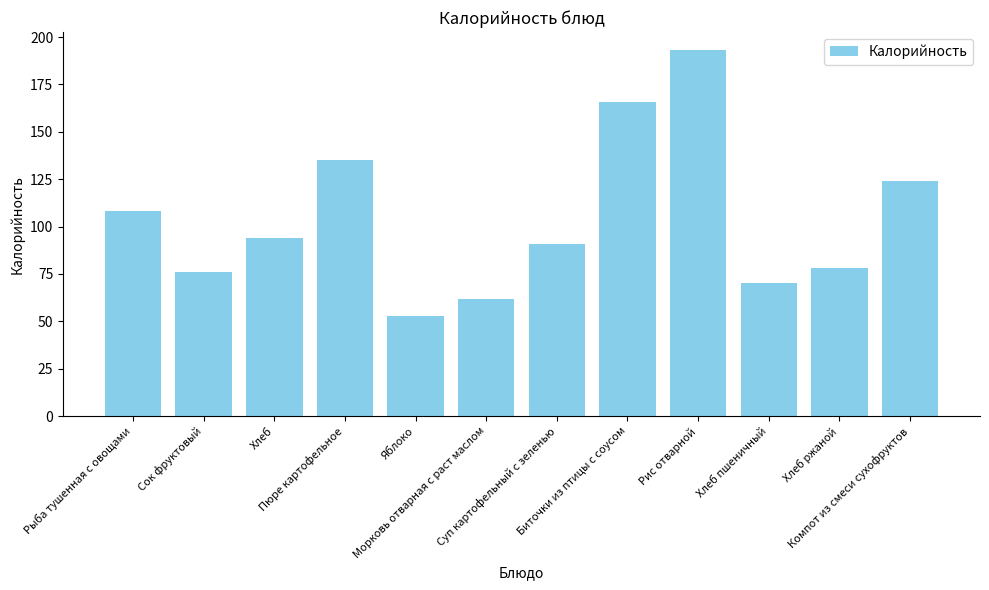

What is the change in value from Морковь отварная с раст маслом to Рис отварной?

+131